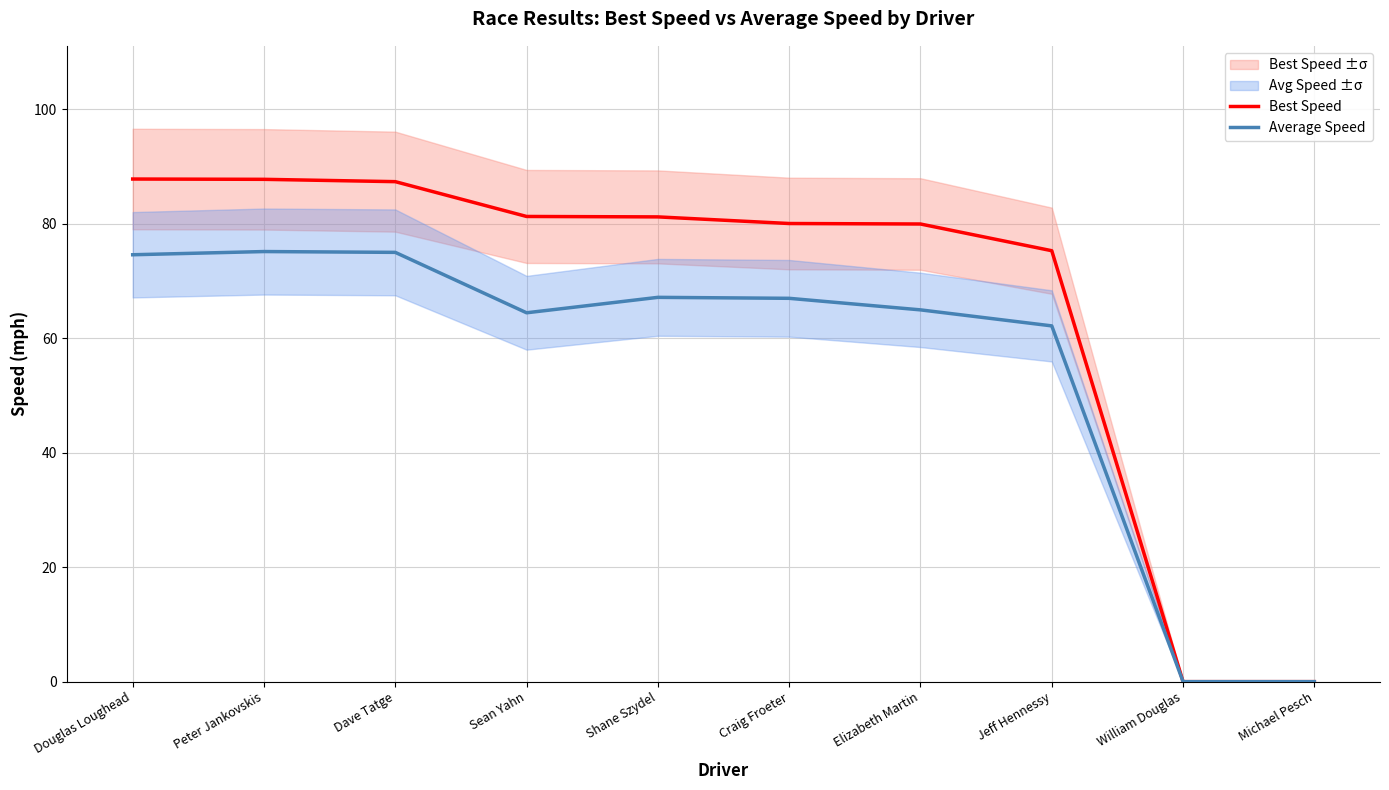

How many data points does each series have?

10